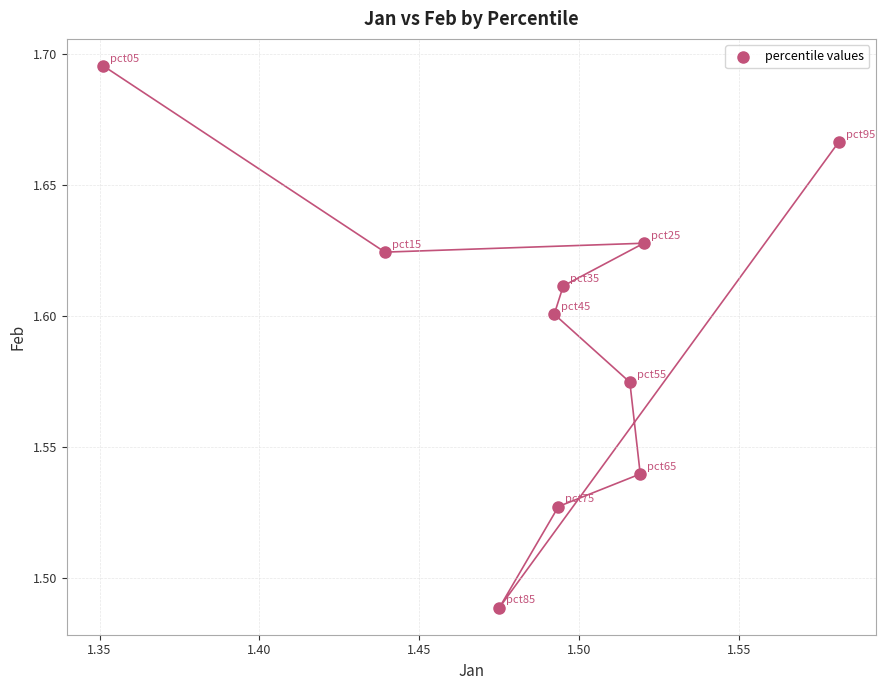

Count the number of points in this scatter plot.

10